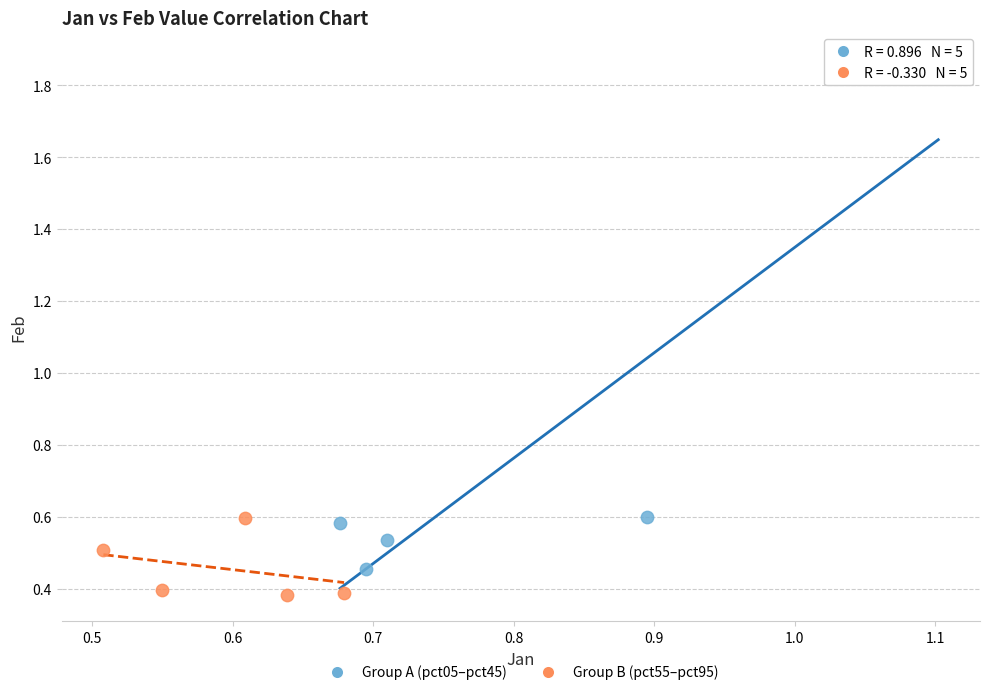

Which series reaches the minimum Y coordinate?

Group B (pct55–pct95)